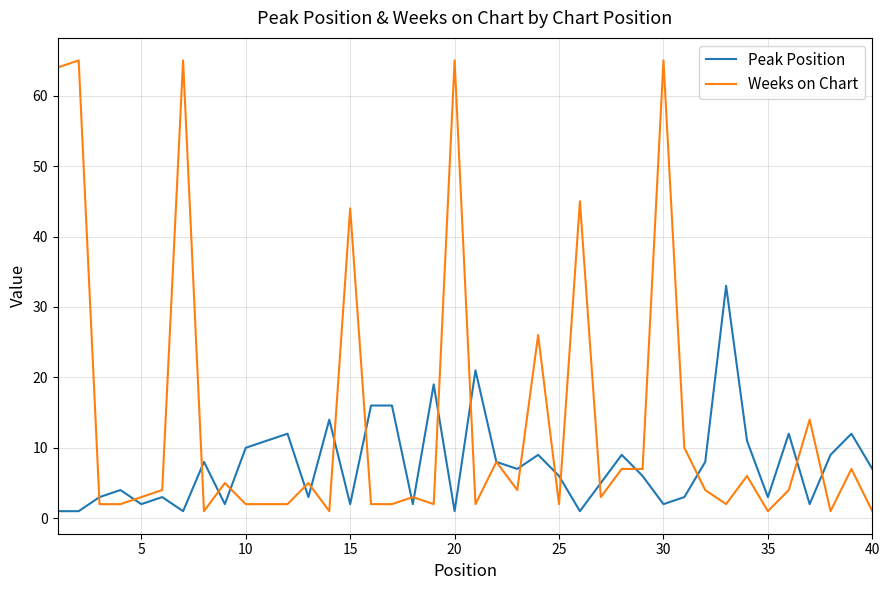

List the series in order of their overall mean, lowest first.

Peak Position, Weeks on Chart